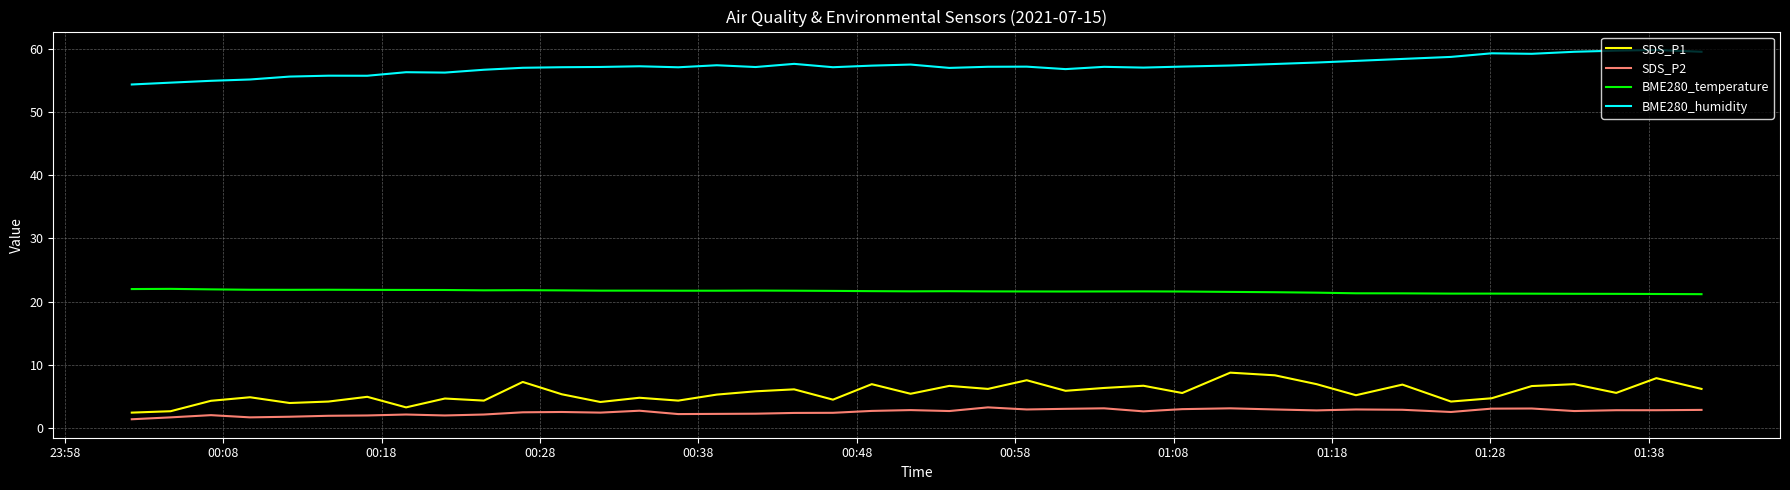

What is the maximum value shown in the chart?

59.8